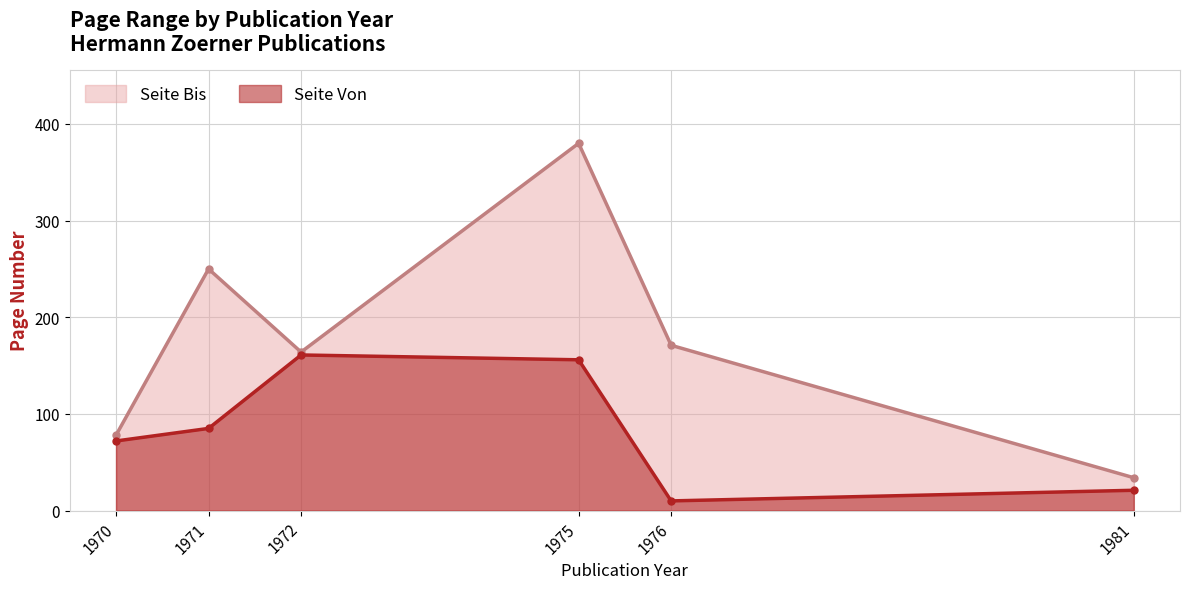

What is the spread (max minus min) of values at 1970?

6